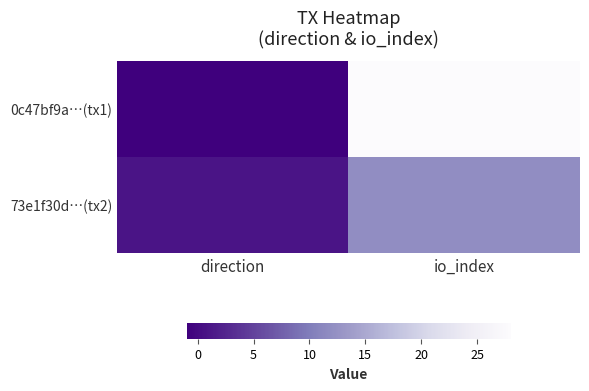

Reading right to left, list all the values displayed in this chart.

0c47bf9a…(tx1): io_index=28	direction=-1
73e1f30d…(tx2): io_index=12	direction=1